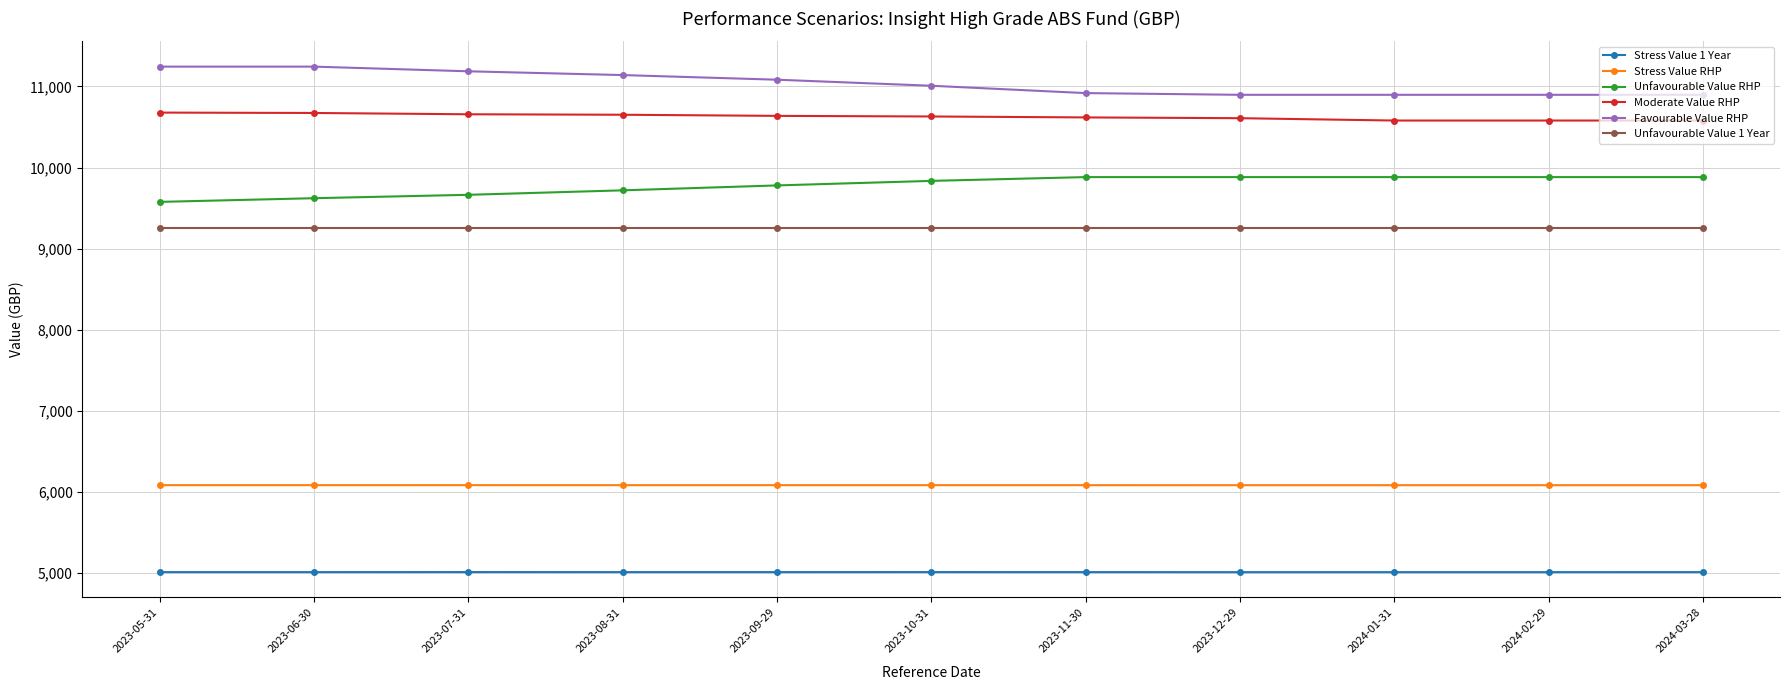

True or false: Stress Value 1 Year has more than 1 points higher than both neighbors.

True